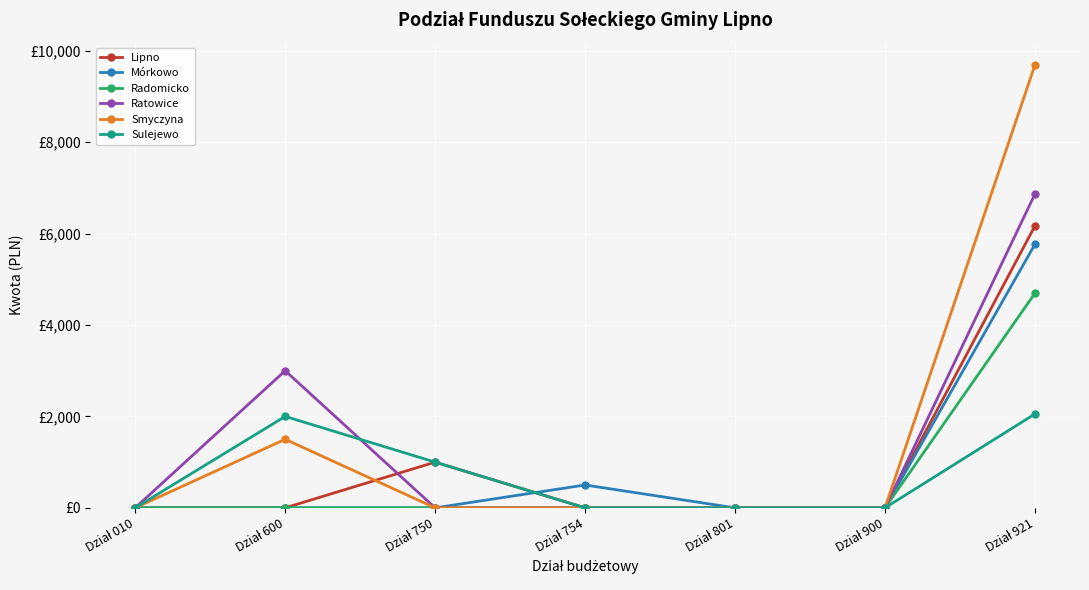

How many interior local peaks does the Sulejewo series have?

1